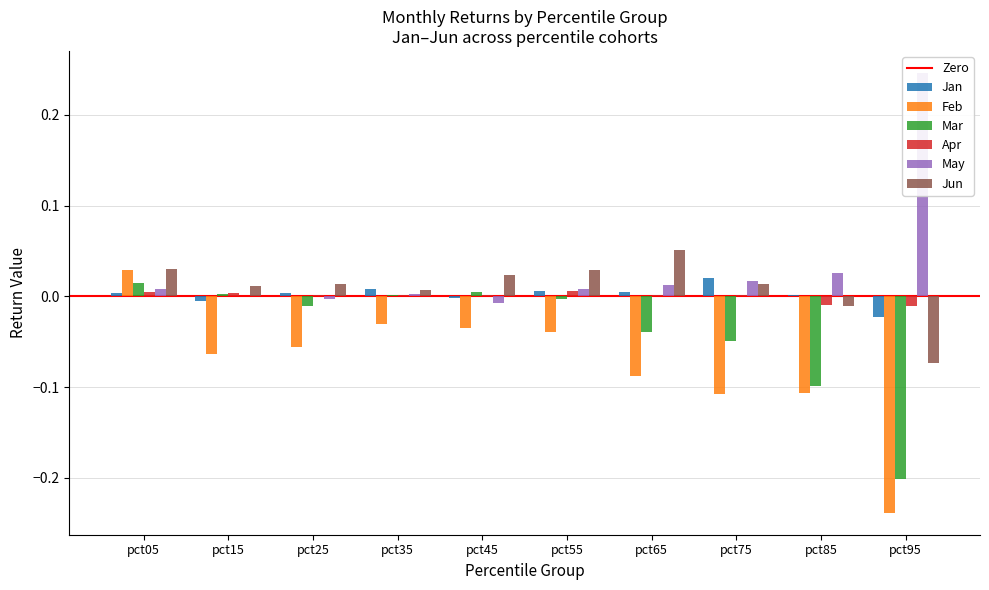

At which category is the sum across all series the highest?

pct05